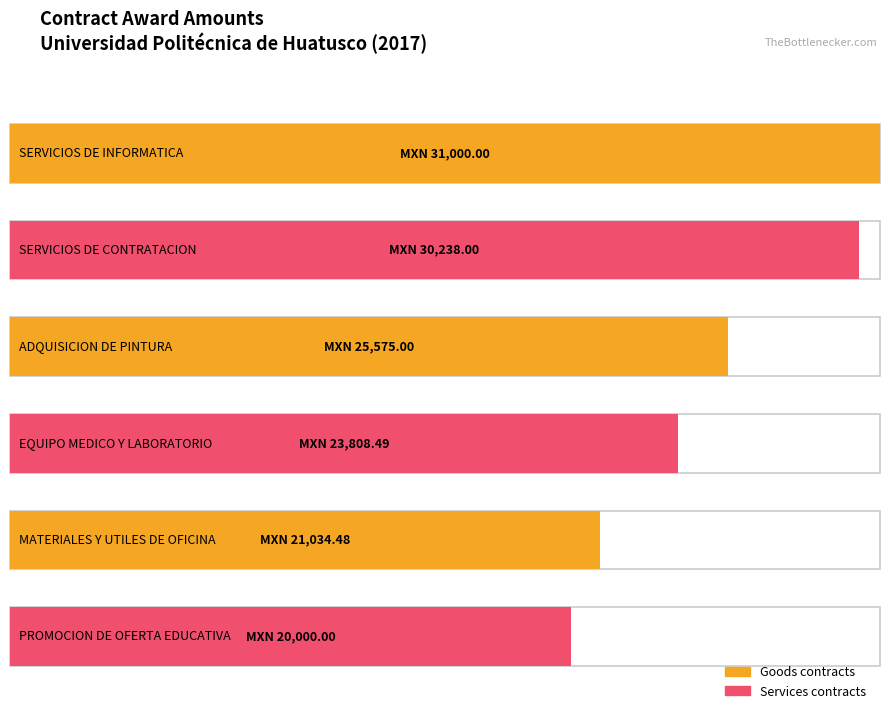

Is it true that the value at SERVICIOS DE INFORMATICA is 31000.0?

True